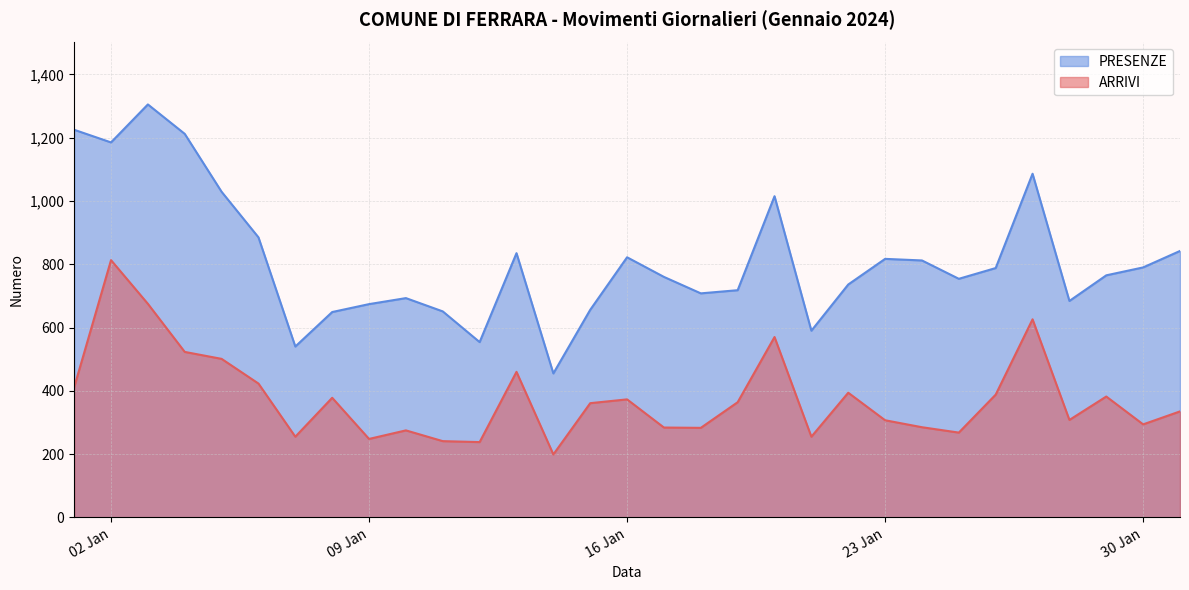

Is the value of PRESENZE at 2024-01-11 greater than the value of ARRIVI at 2024-01-05?

Yes